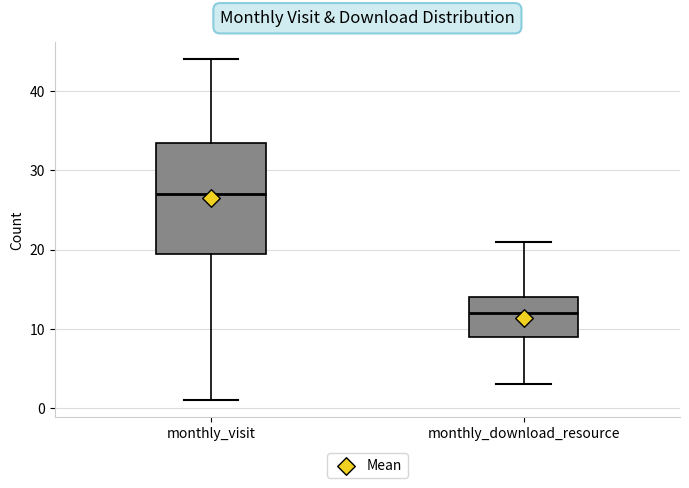

Which box's median line is the highest?

monthly_visit